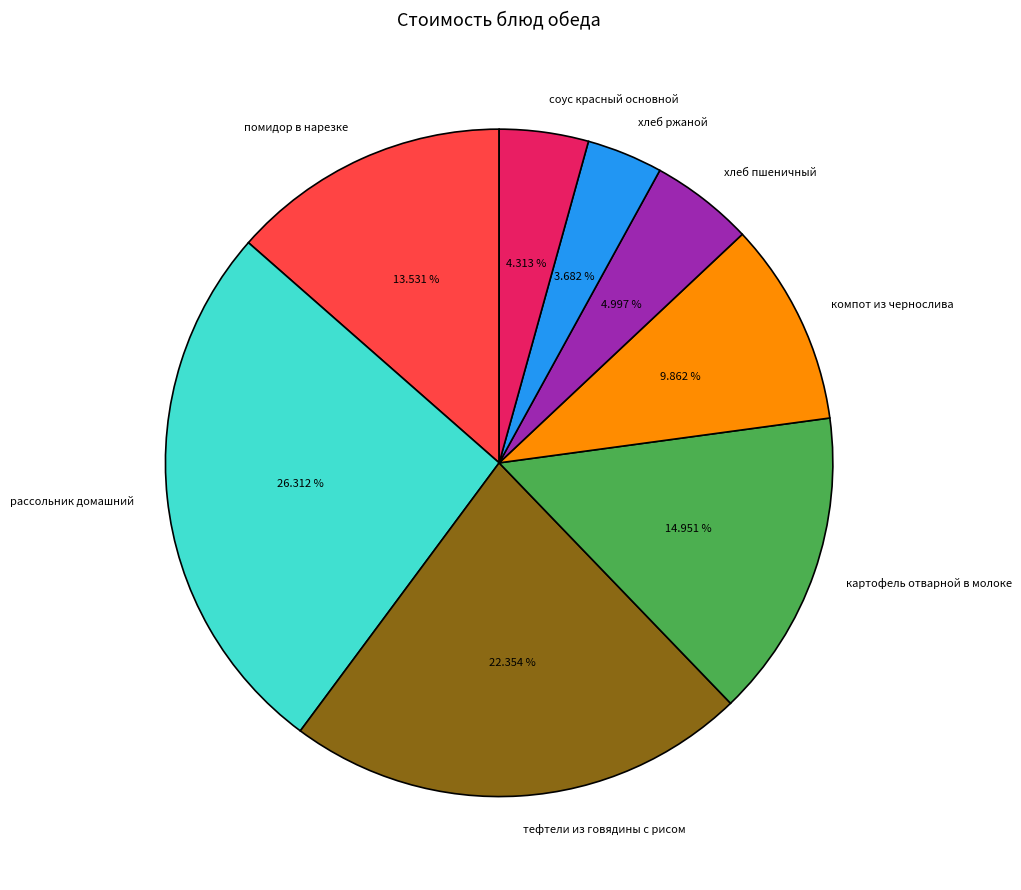

Does any single category account for the majority?

No